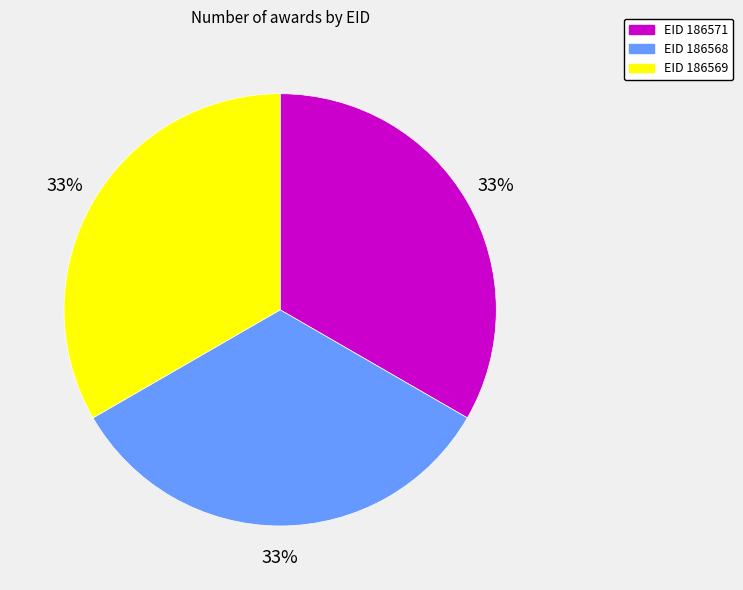

To the nearest percent, what is the average slice percentage?

33%